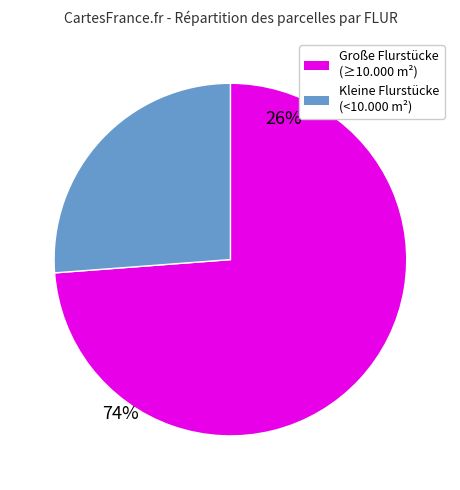

Is there any slice that represents more than half of the pie?

Yes